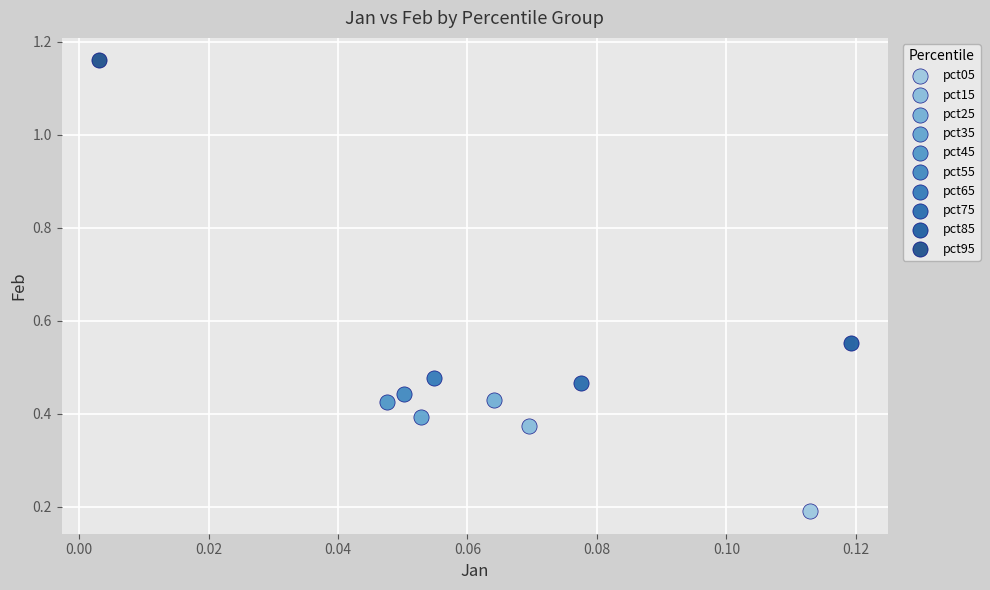

What are all the series names shown in the legend?

pct05, pct15, pct25, pct35, pct45, pct55, pct65, pct75, pct85, pct95